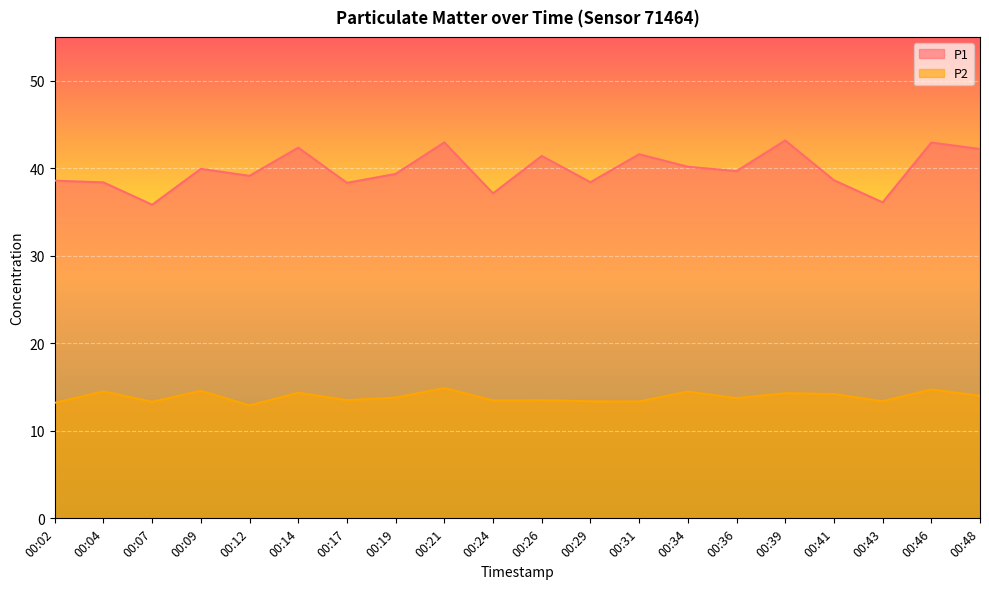

How many lines are shown in the chart?

2